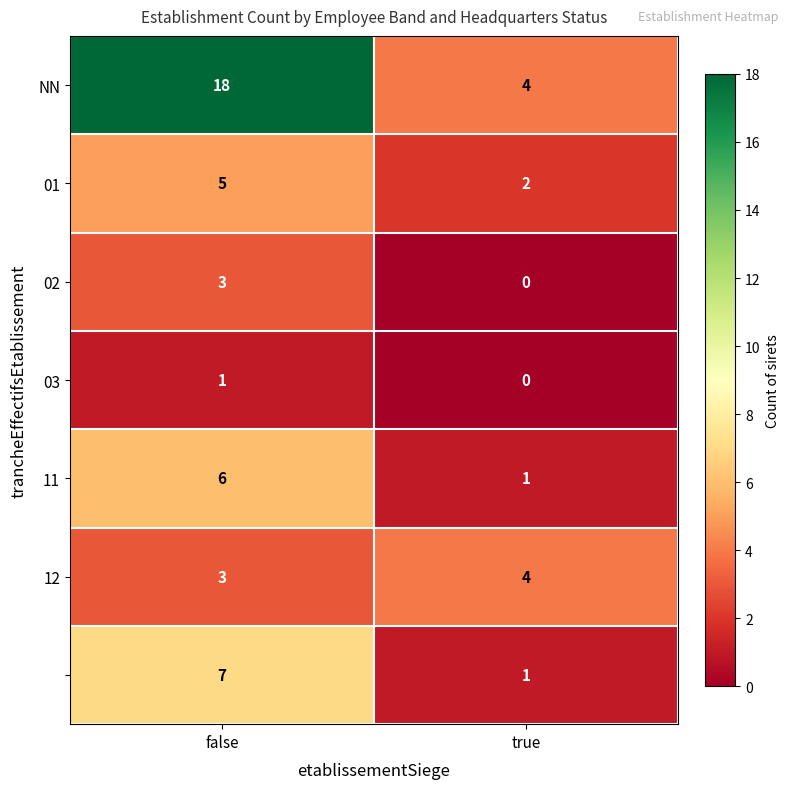

At which category is the sum across all series the highest?

false